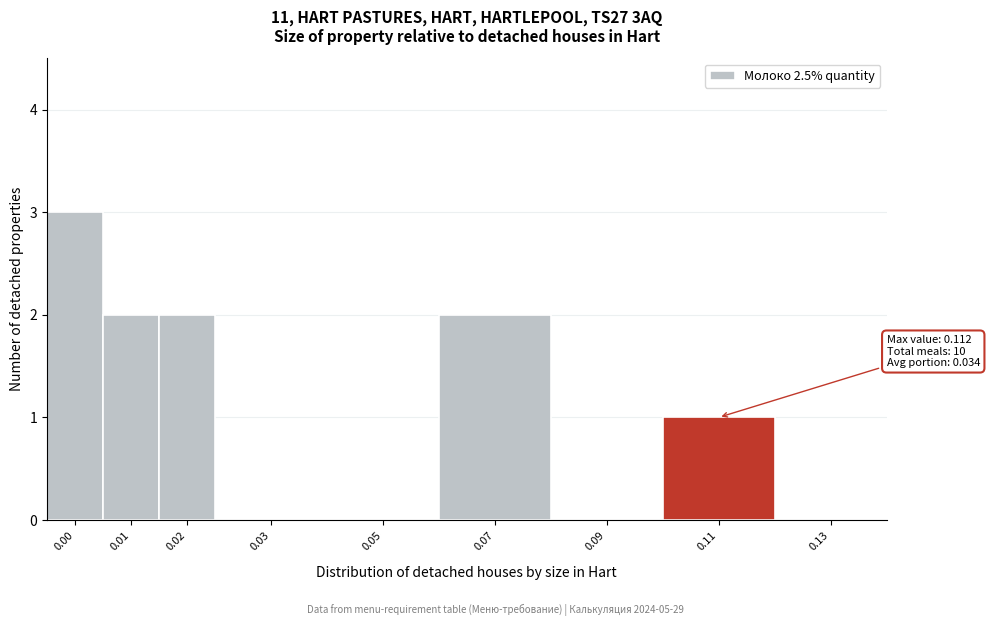

Reading left to right, list all the values displayed in this chart.

0.00=3	0.01=2	0.02=2	0.03=0	0.05=0	0.07=2	0.09=0	0.11=1	0.13=0